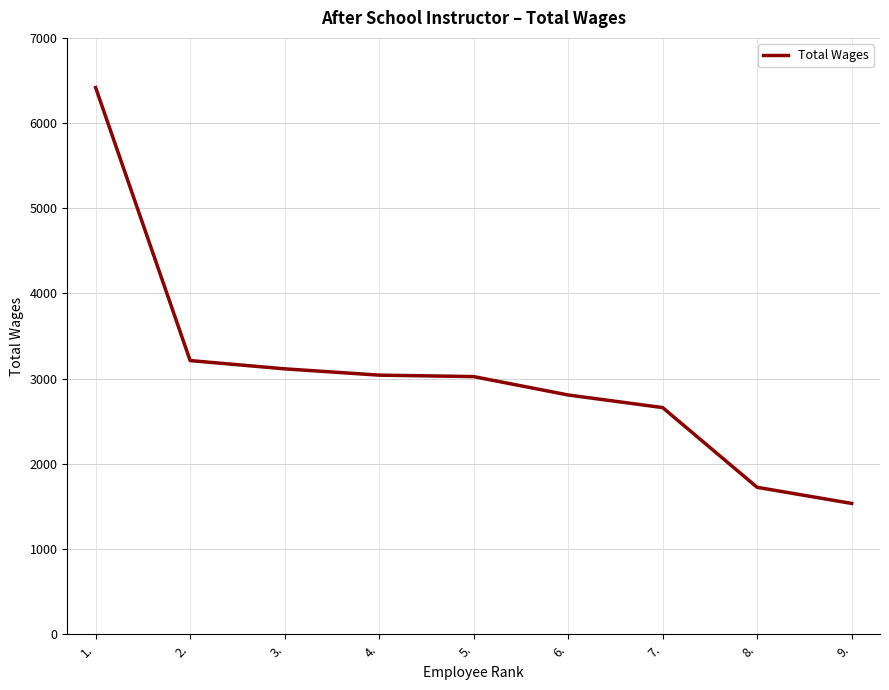

At which label is the value closest to 3976?

2.